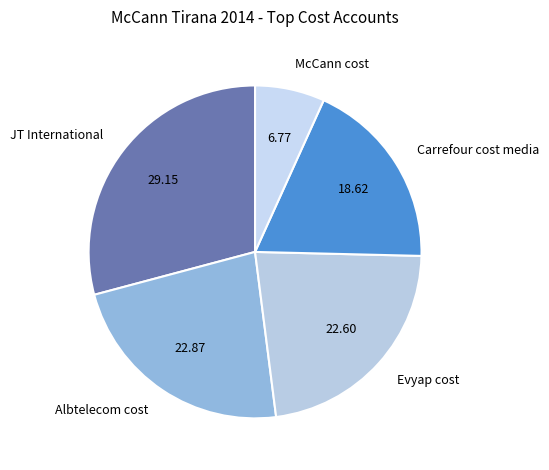

Which category has the biggest portion of the pie?

JT International